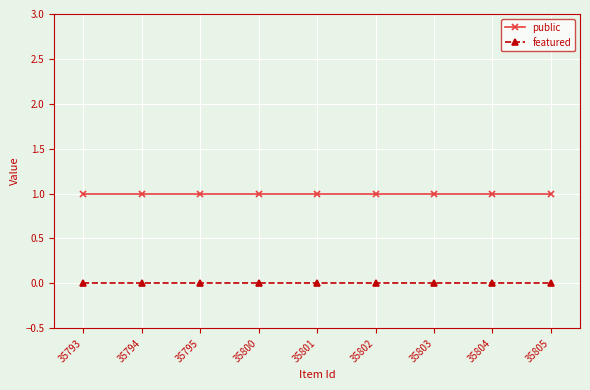

The featured series shows 0 at 35805. True or false?

True